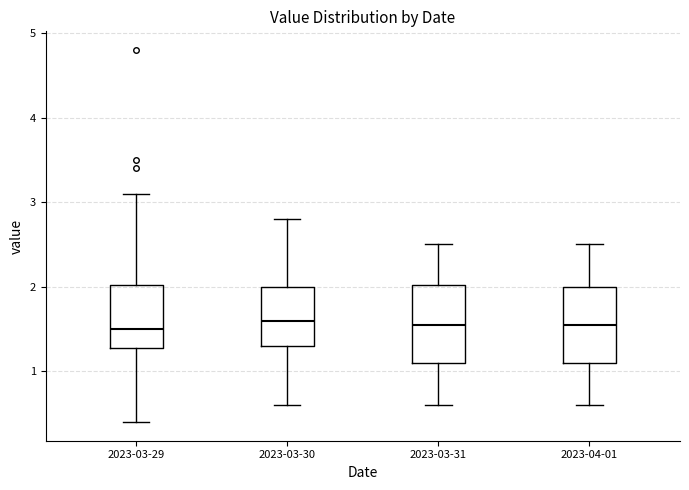

Where does the lower whisker of the box for 2023-04-01 end on the y-axis? The values are not printed on the chart, so give them approximately, as read against the axis.

0.6